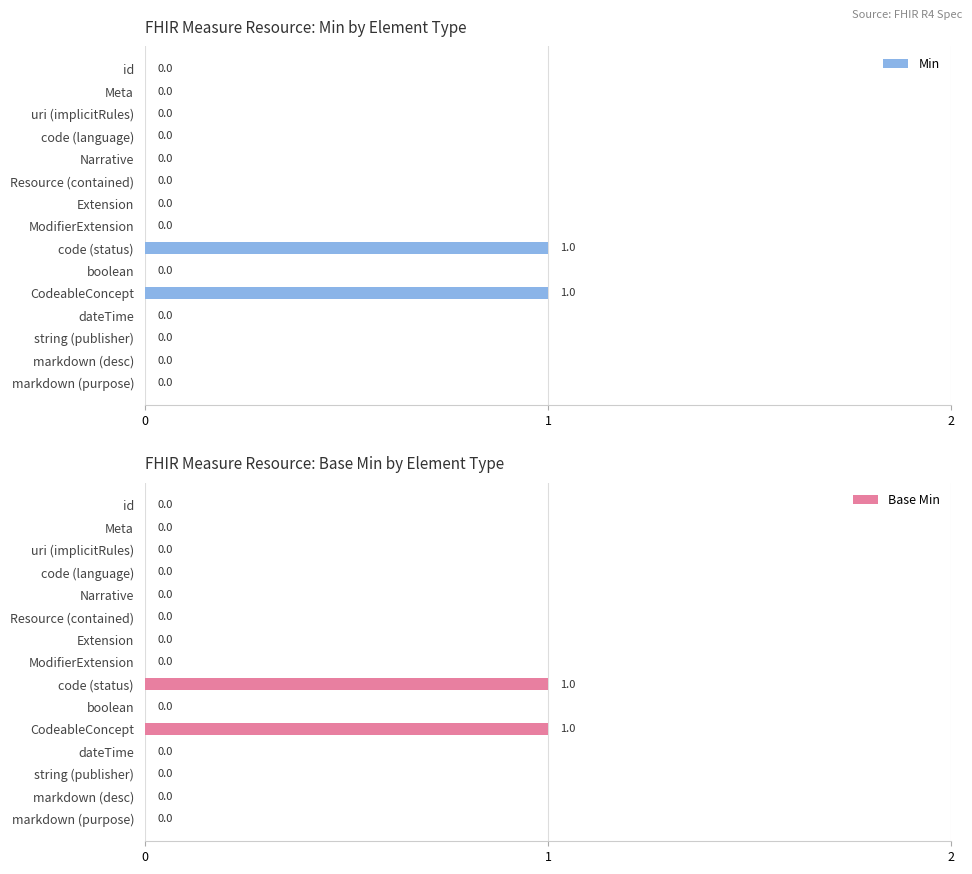

What is the difference between the second highest and minimum values in the Base Min series?

1